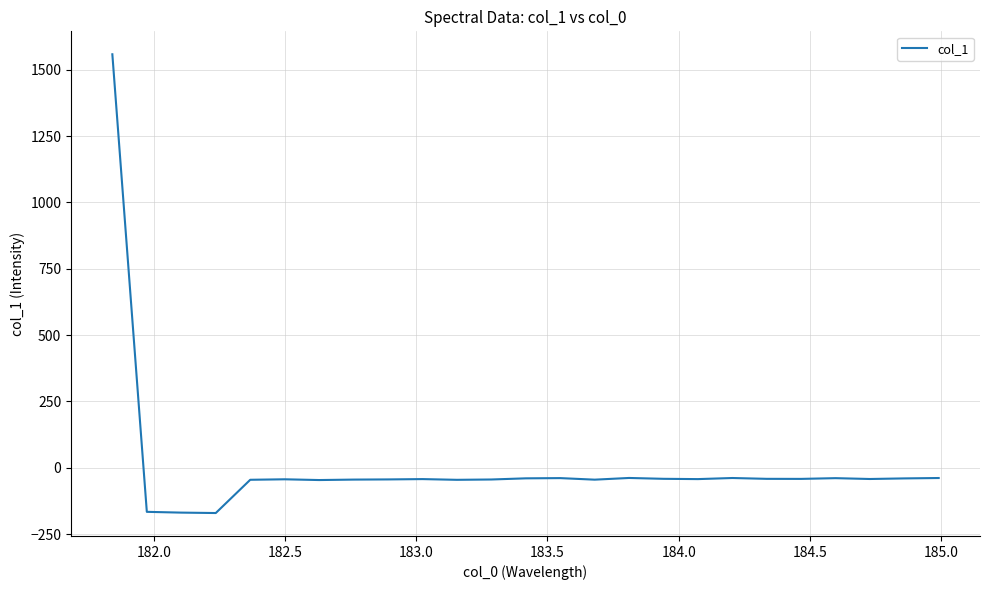

What is the minimum value shown in the chart?

-170.7